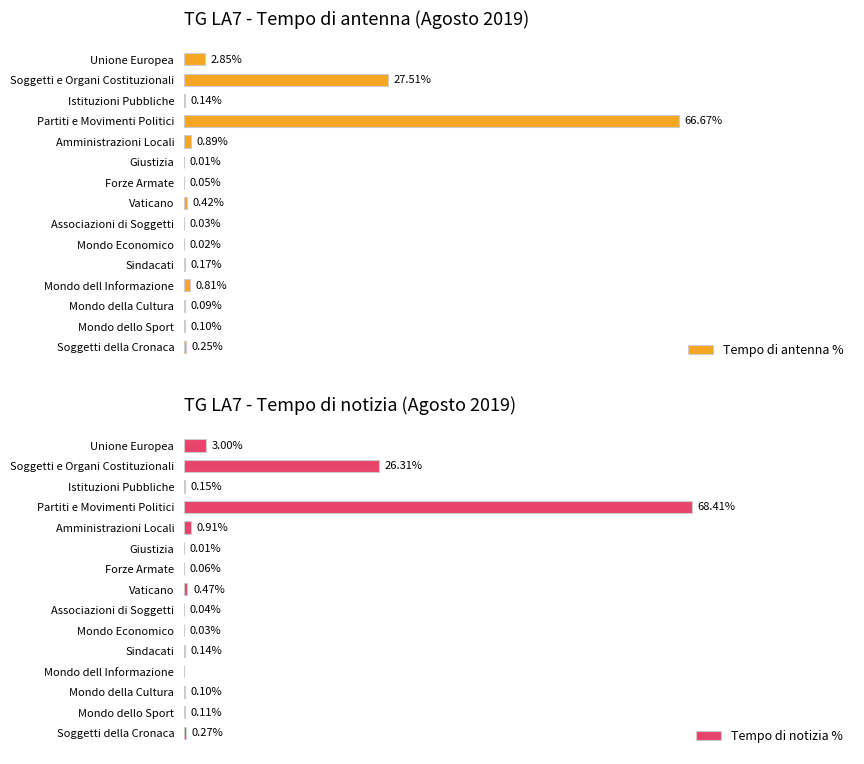

Which series has the largest total across all categories?

Tempo di antenna %